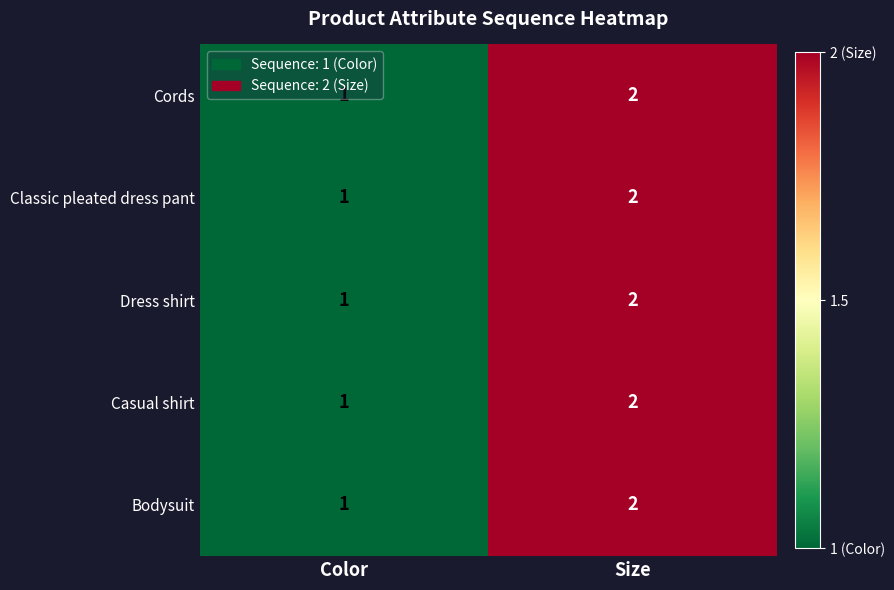

At which label does Casual shirt reach its minimum?

Color